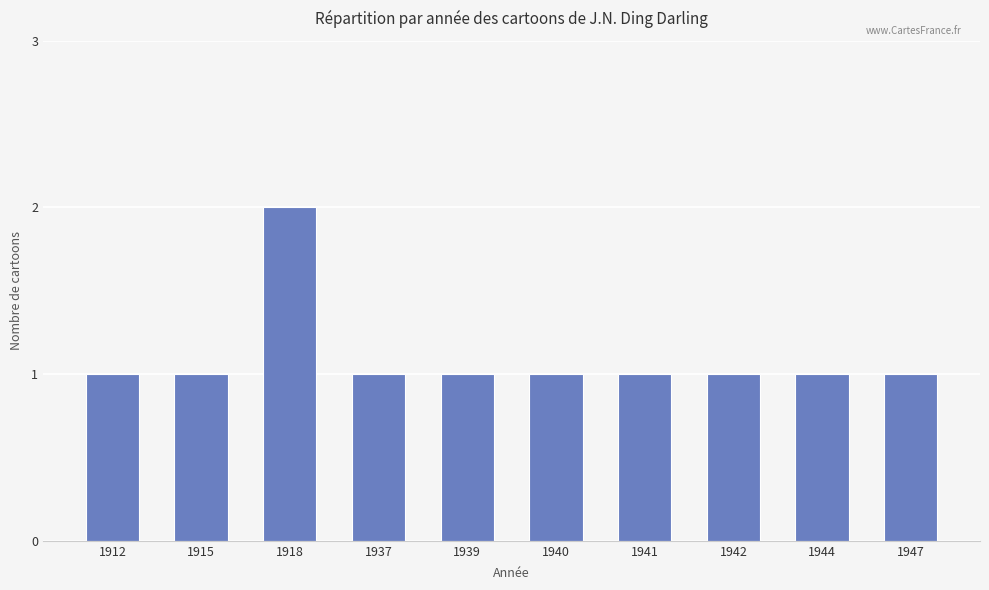

True or false: the data shows 1 at 1941.

True